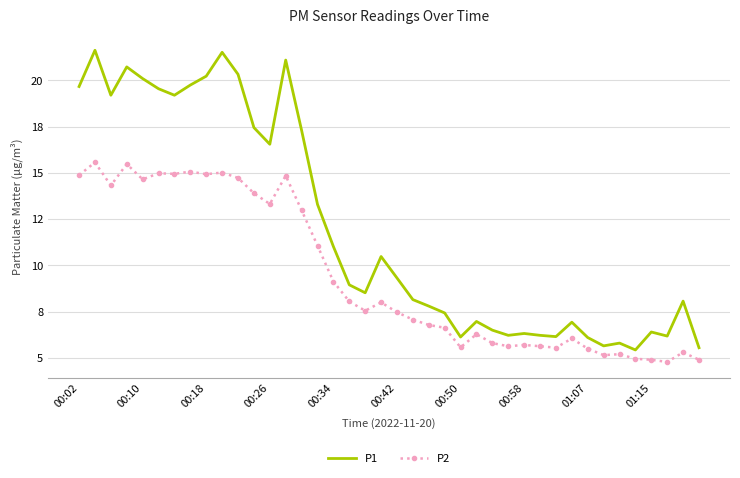

What is the difference between the maximum and minimum values in the P1 series?

16.2